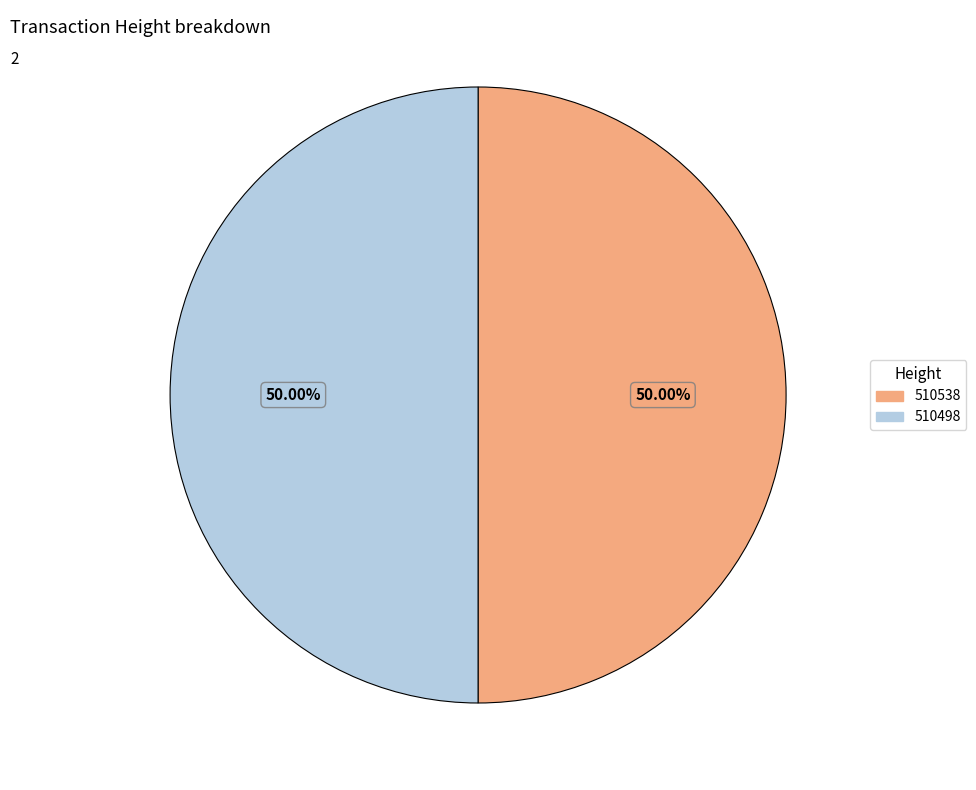

What is the ratio of the value at 510538 to the value at 510498?

1.0